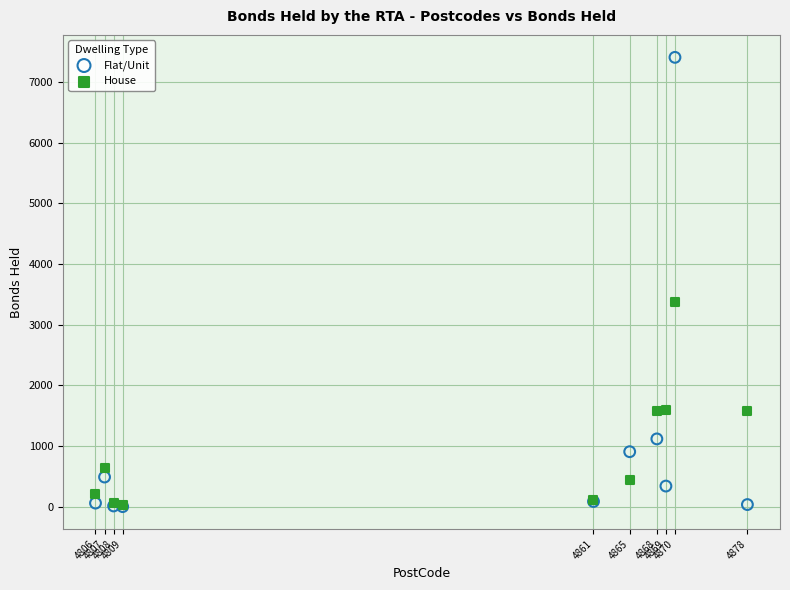

Across all series, what Y value is closest to 3705?

3376